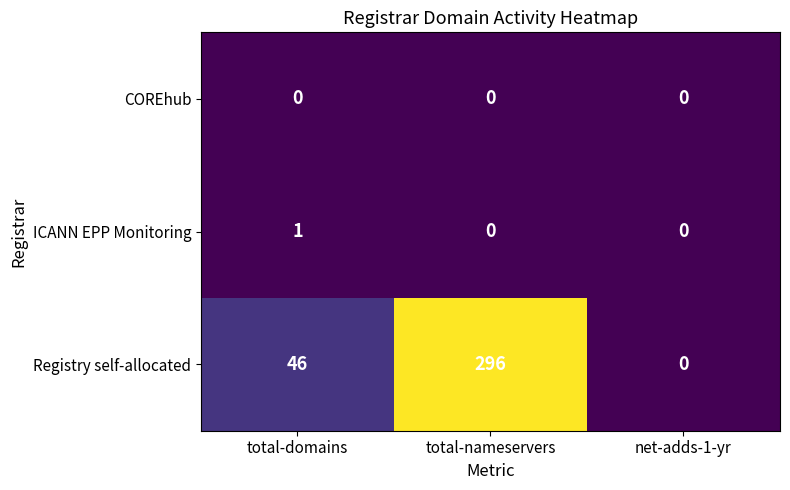

Which category has the lowest value in the Registry self-allocated series?

net-adds-1-yr